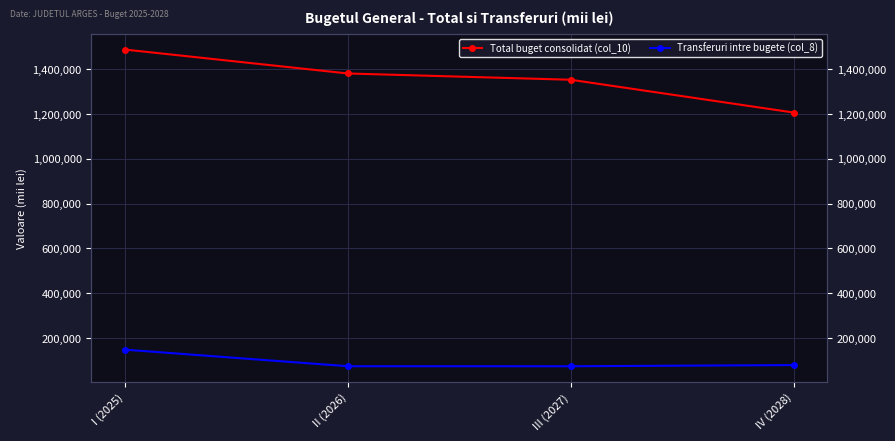

What is the total value across all series at IV (2028)?

1285914.0